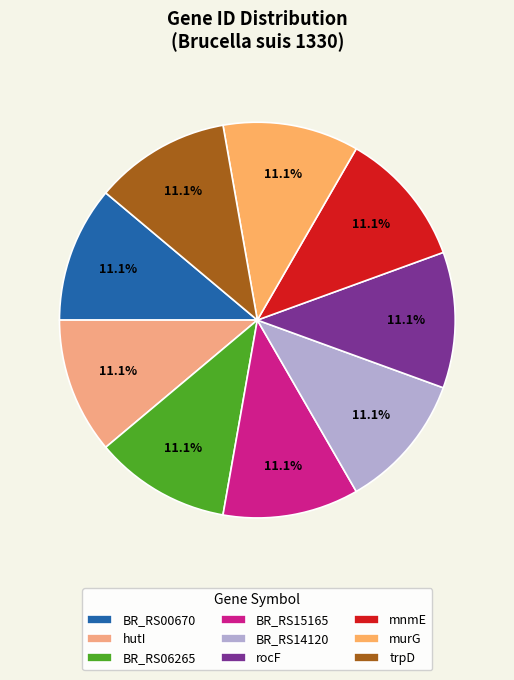

Is it true that rocF is 21% of the pie?

False